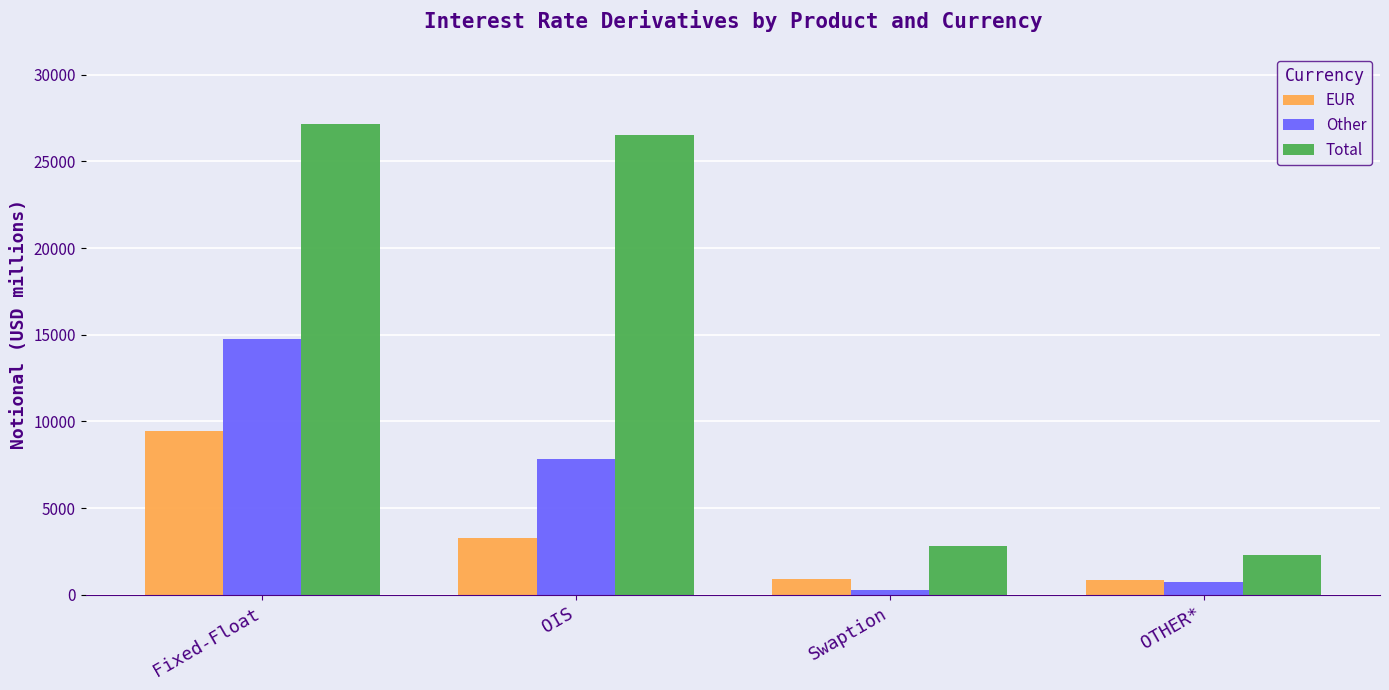

What is the difference between the highest and lowest values at Fixed-Float?

17746